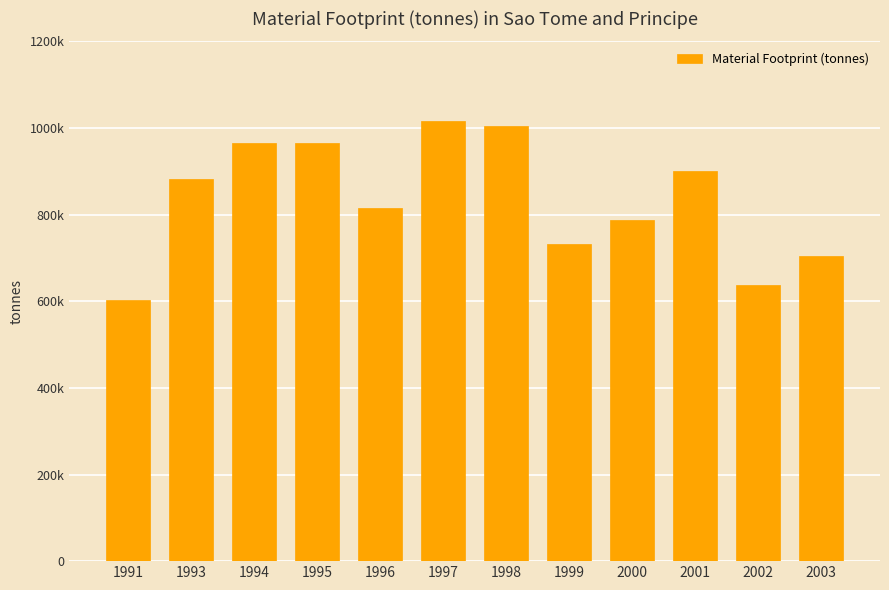

What is the greatest value displayed?

1015600